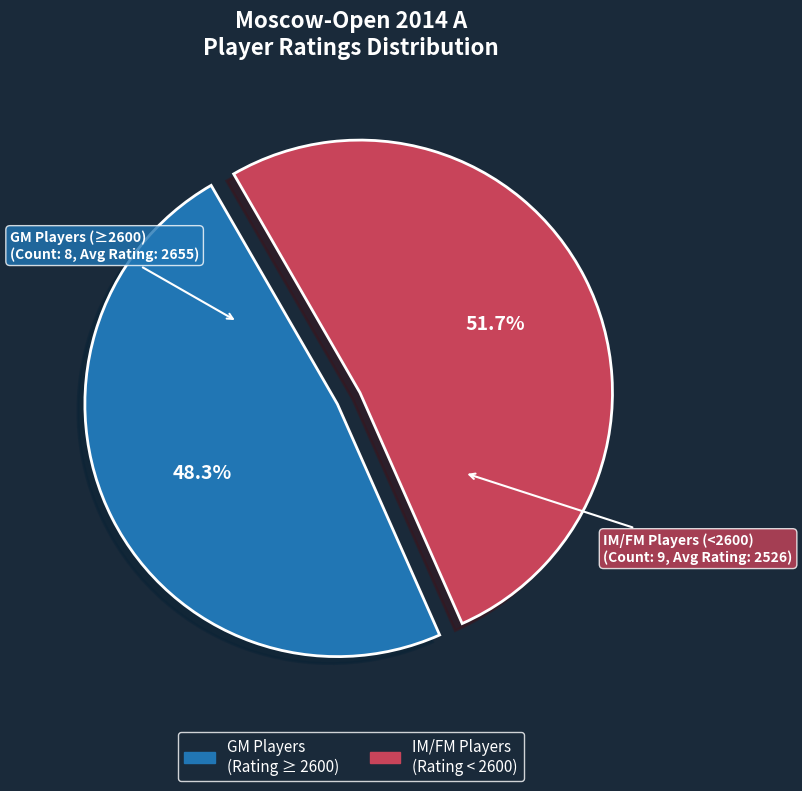

Is there any slice that represents more than half of the pie?

Yes